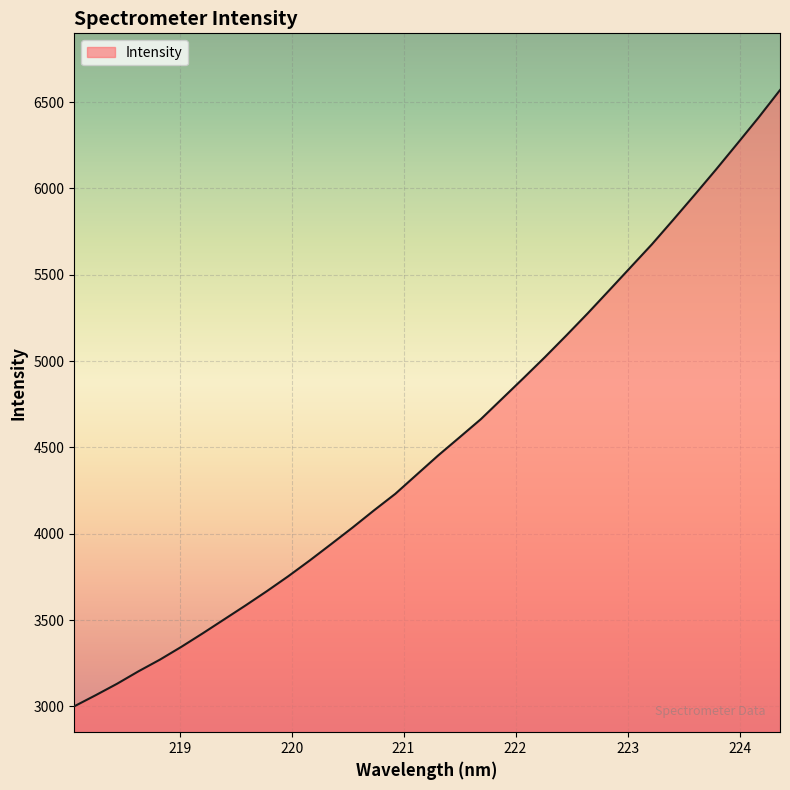

What is the difference between the maximum and minimum values?

3568.8